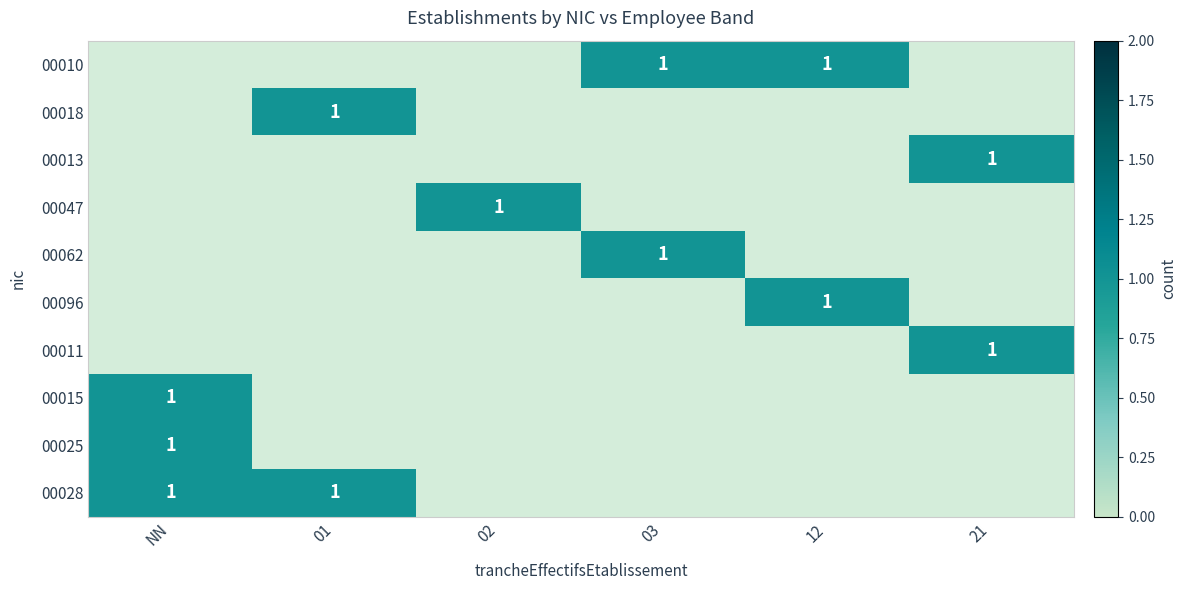

Rank the categories by 00013 value from lowest to highest.

NN, 01, 02, 03, 12, 21